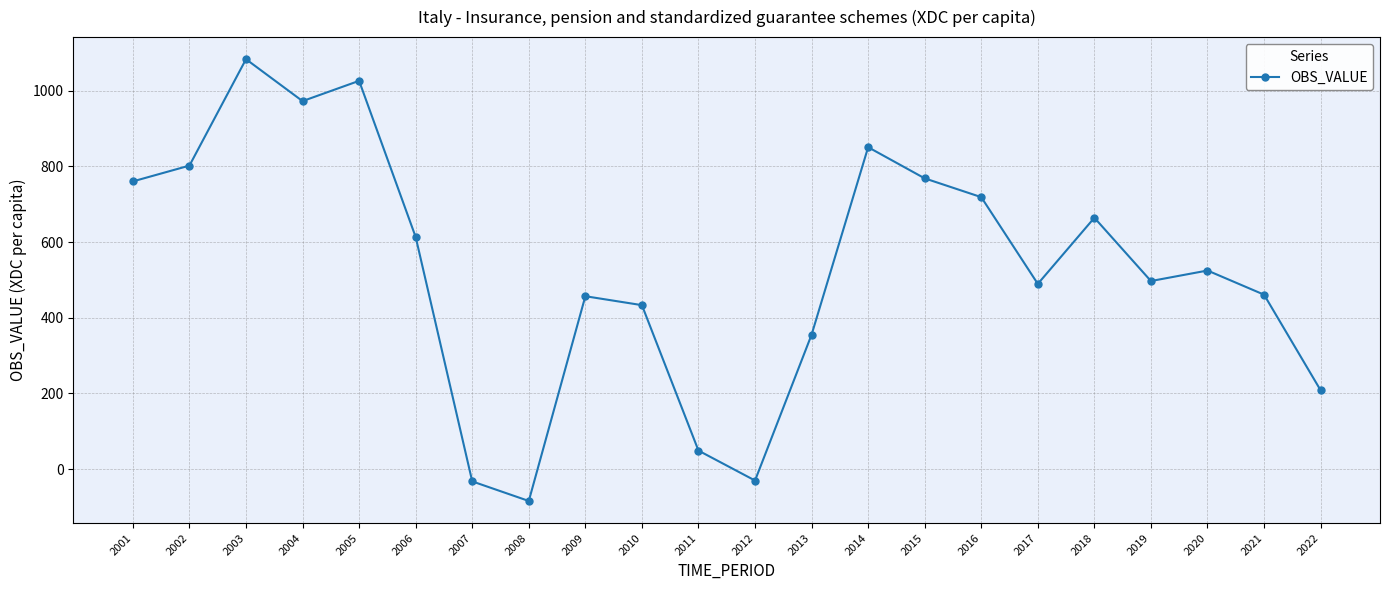

At which category does the data reach its first local valley?

2004